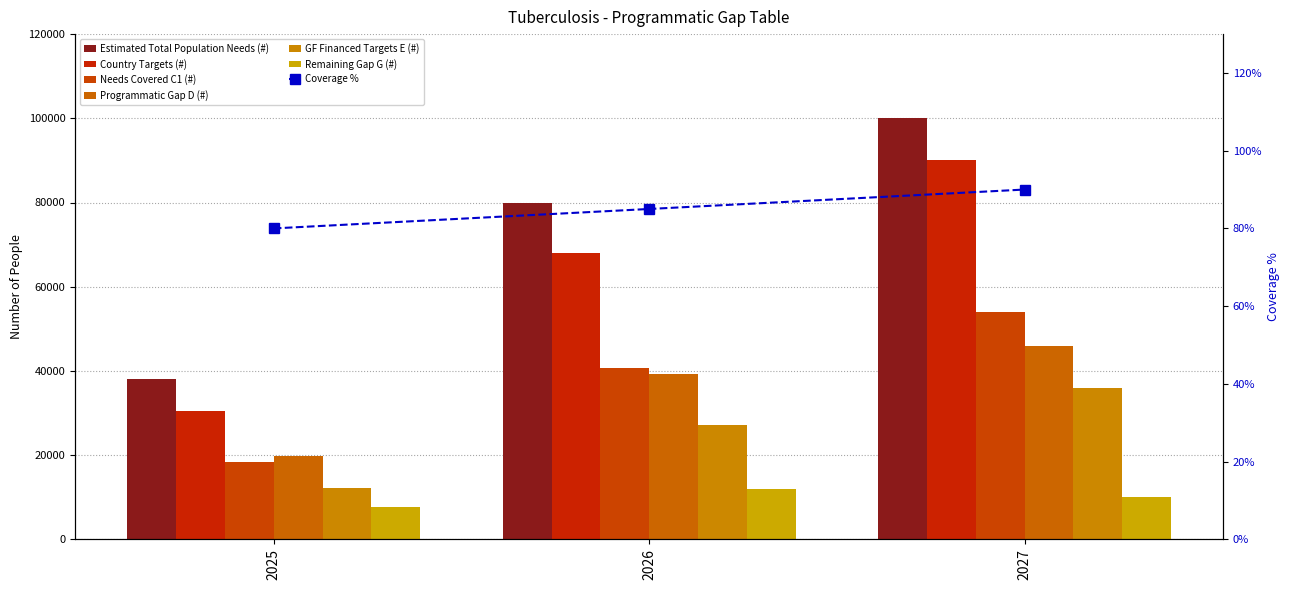

Reading left to right, transcribe all the data shown in this chart.

Estimated Total Population Needs (#): 38000	80000	100000
Country Targets (#): 30400	68000	90000
Needs Covered C1 (#): 18240	40800	54000
Programmatic Gap D (#): 19760	39200	46000
GF Financed Targets E (#): 12160	27200	36000
Remaining Gap G (#): 7600	12000	10000